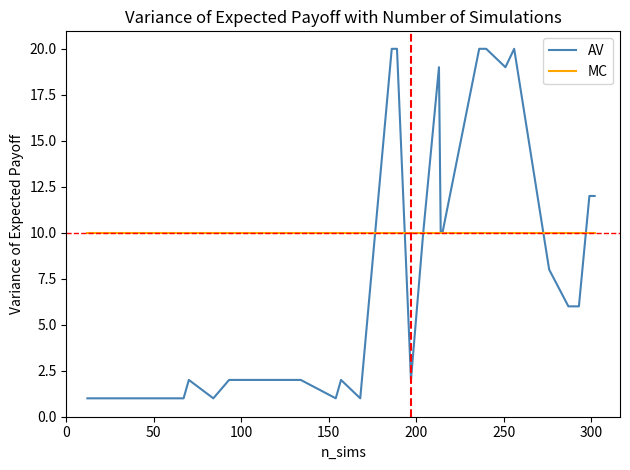

What is the greatest value displayed?

20